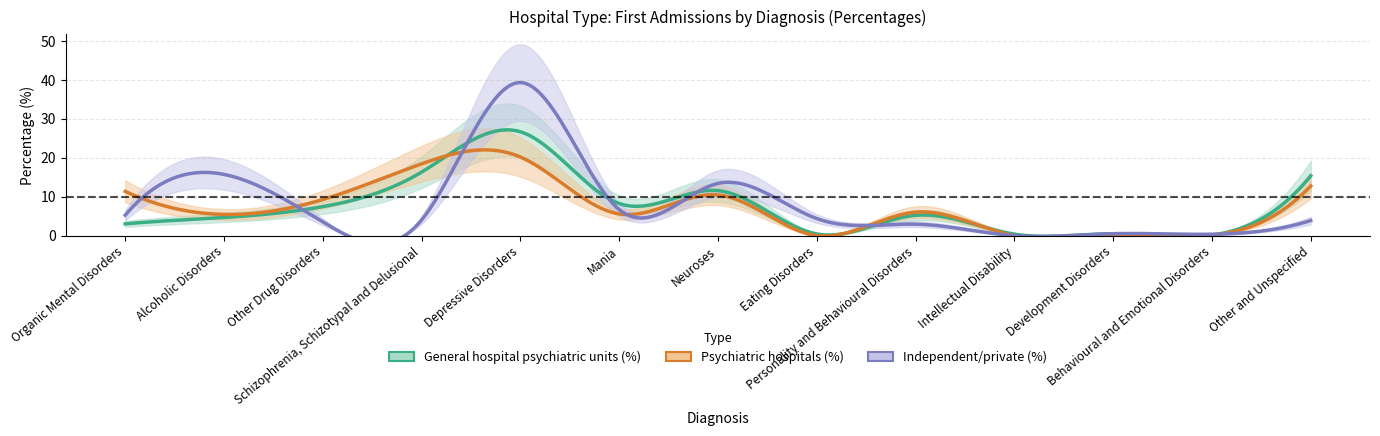

Where do Independent/private (%) and General hospital psychiatric units (%) first cross each other?

Alcoholic Disorders and Other Drug Disorders